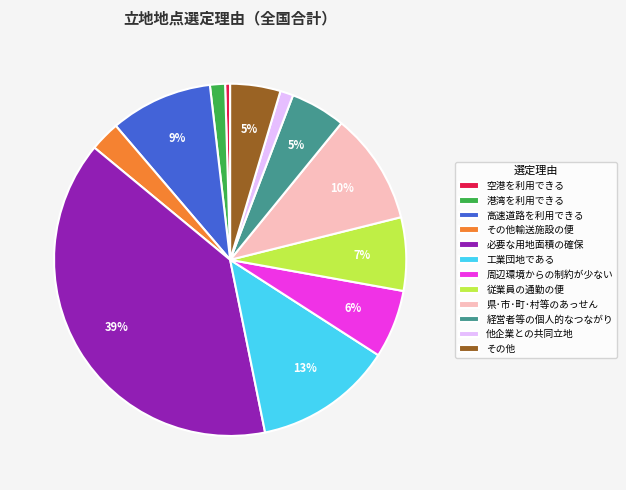

To the nearest percent, what is the average slice percentage?

8%